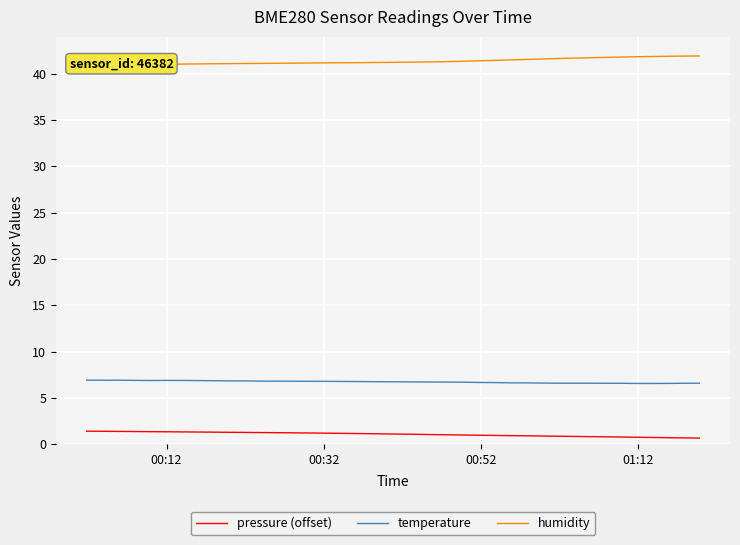

True or false: temperature and pressure (offset) intersect in this chart.

False